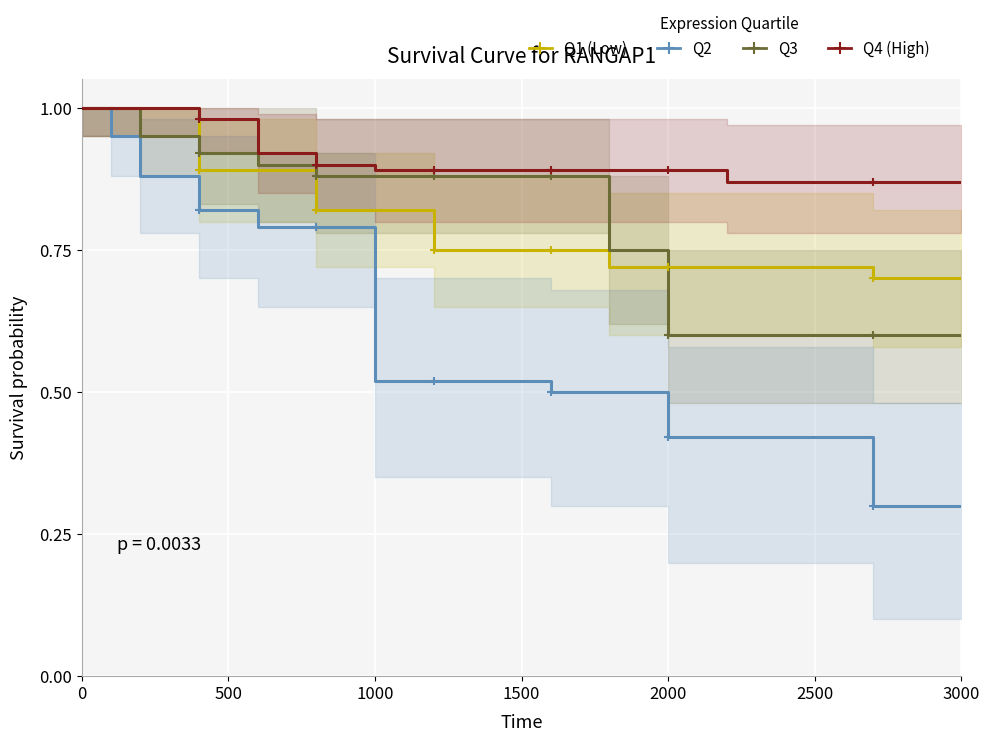

What are all the series names shown in the legend?

Q1 (Low), Q2, Q3, Q4 (High)